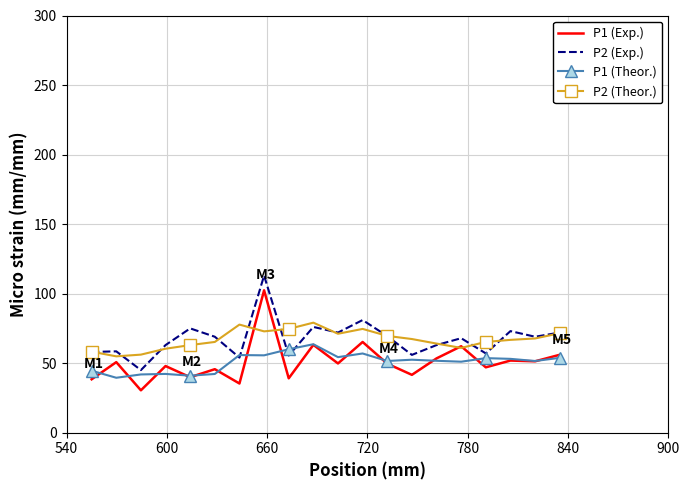

What is the maximum value shown in the chart?

113.0